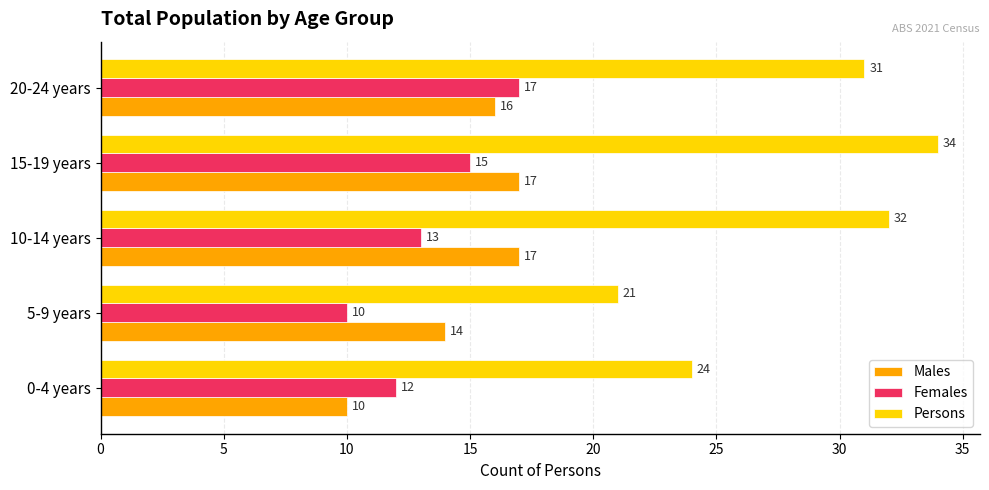

At which label is Males closest to 13?

5-9 years